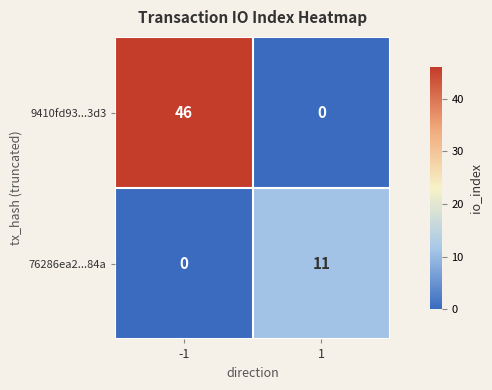

The value of 76286ea2...84a at 1 is 11. True or false?

True